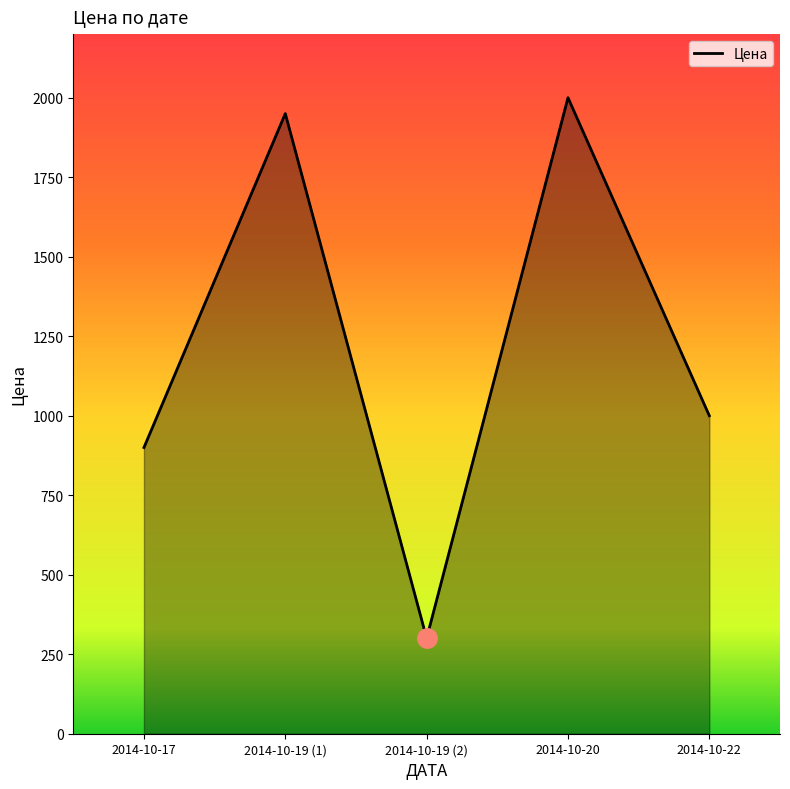

What is the smallest value displayed?

300